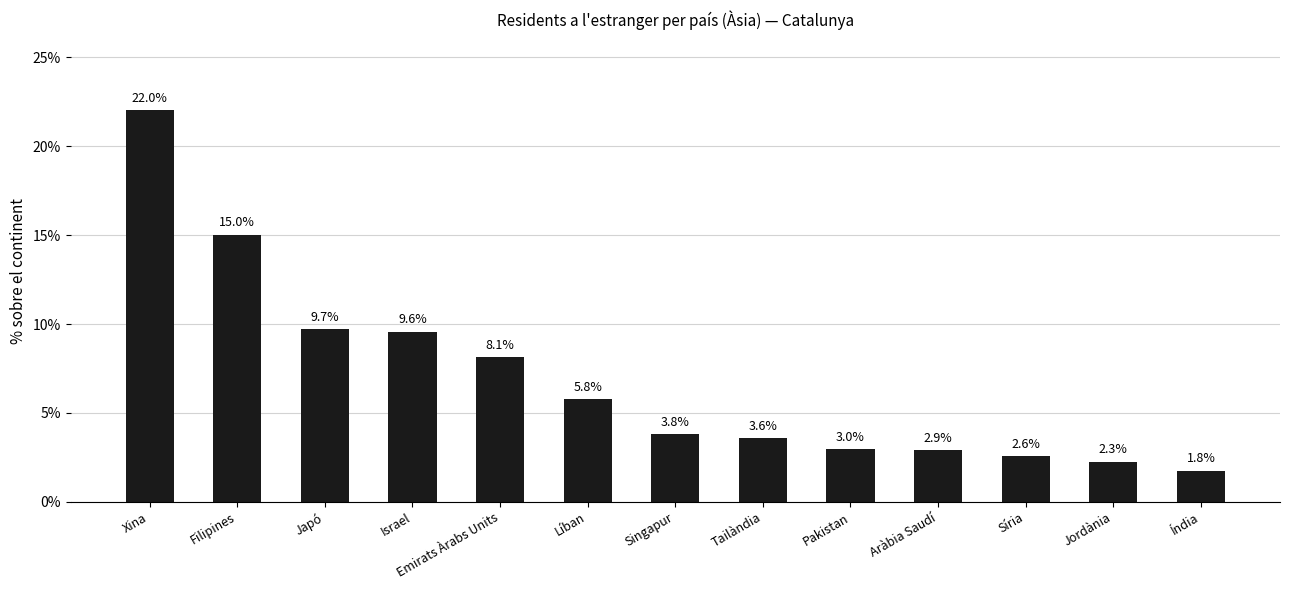

What is the smallest value displayed?

1.8